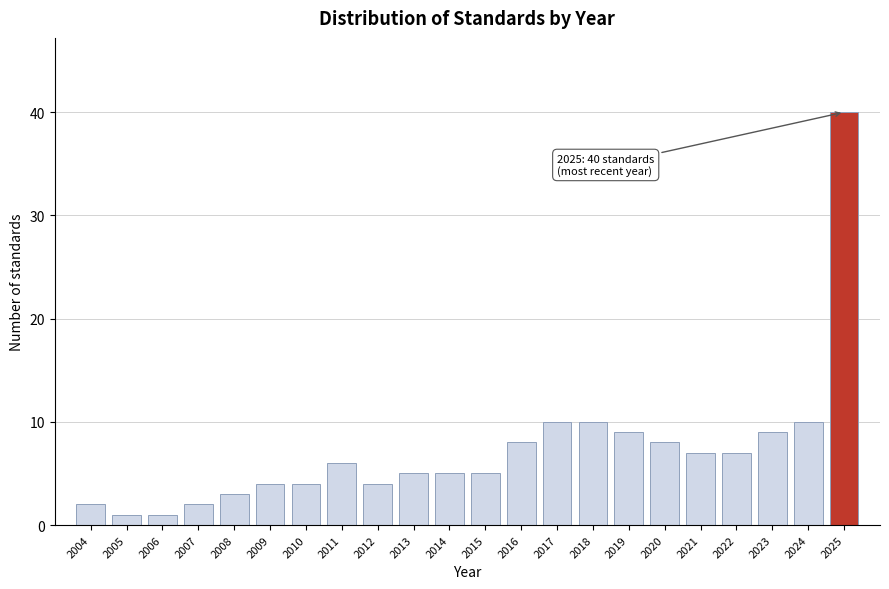

Reading left to right, extract all data points from this chart.

2004=2	2005=1	2006=1	2007=2	2008=3	2009=4	2010=4	2011=6	2012=4	2013=5	2014=5	2015=5	2016=8	2017=10	2018=10	2019=9	2020=8	2021=7	2022=7	2023=9	2024=10	2025=40